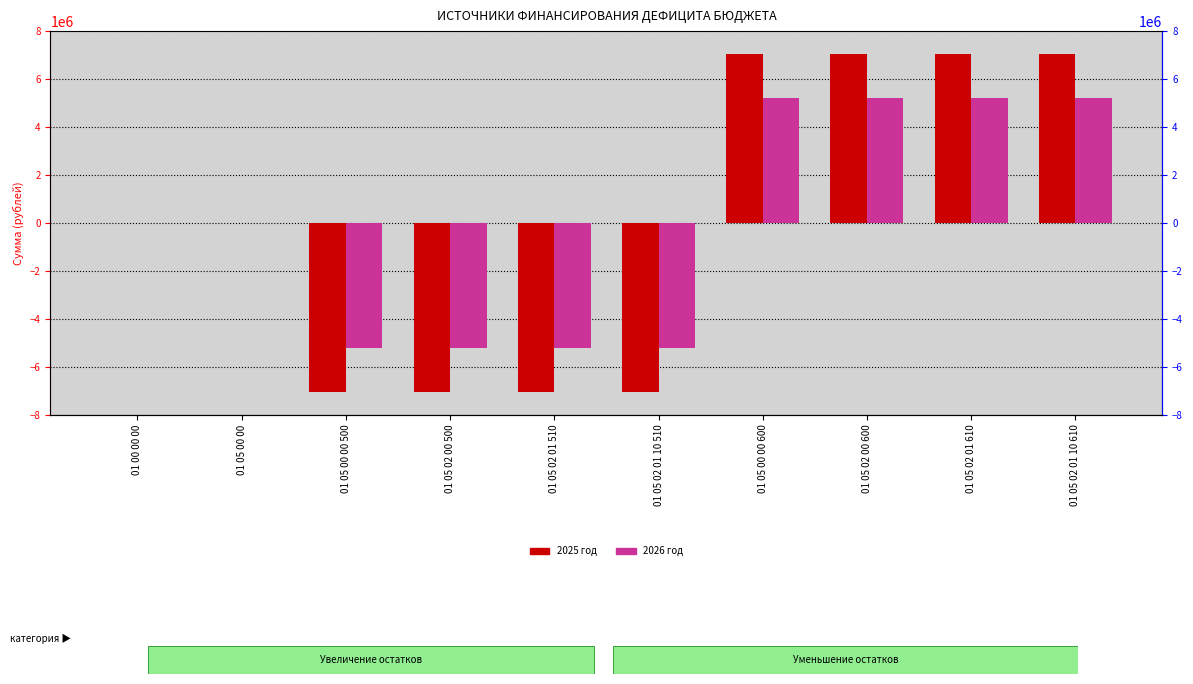

Reading right to left, extract all data points from this chart.

2025 год: 01 05 02 01 10 610=7051973.8	01 05 02 01 610=7051973.8	01 05 02 00 600=7051973.8	01 05 00 00 600=7051973.8	01 05 02 01 10 510=-7051973.8	01 05 02 01 510=-7051973.8	01 05 02 00 500=-7051973.8	01 05 00 00 500=-7051973.8	01 05 00 00=0.0	01 00 00 00=0.0
2026 год: 01 05 02 01 10 610=5204809.8	01 05 02 01 610=5204809.8	01 05 02 00 600=5204809.8	01 05 00 00 600=5204809.8	01 05 02 01 10 510=-5204809.8	01 05 02 01 510=-5204809.8	01 05 02 00 500=-5204809.8	01 05 00 00 500=-5204809.8	01 05 00 00=0.0	01 00 00 00=0.0